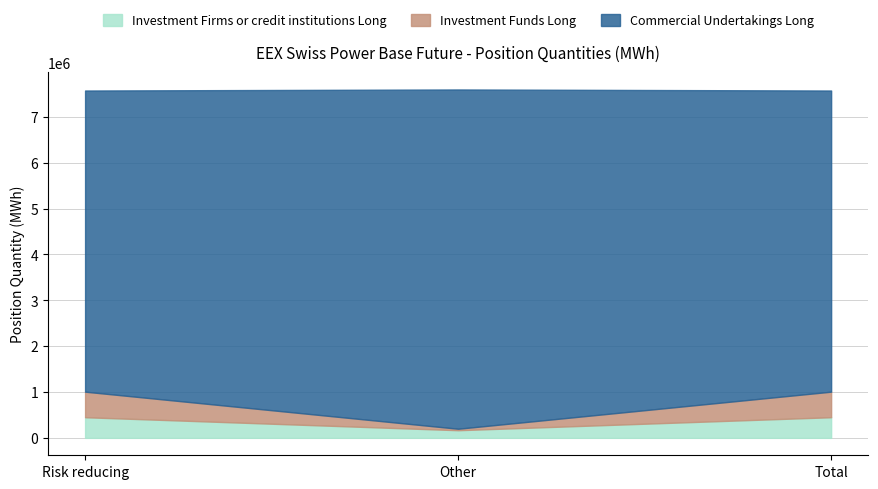

Reading right to left, list the values for the Investment Firms or credit institutions Long series.

Total=450324.0	Other=166928.0	Risk reducing=450324.0